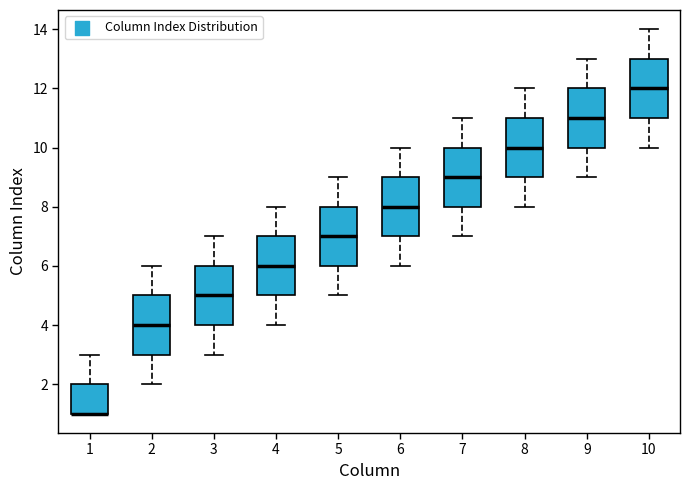

Reading left to right, transcribe this box plot: for each box, give where its median line is, the range the box spans, and where its two whiskers end, as read against the y-axis. The values are not printed on the chart, so give them approximately, as read against the axis.

1: median 1 (drawn on the box's lower edge), box 1 to 2, whiskers 1 to 3
2: median 4, box 3 to 5, whiskers 2 to 6
3: median 5, box 4 to 6, whiskers 3 to 7
4: median 6, box 5 to 7, whiskers 4 to 8
5: median 7, box 6 to 8, whiskers 5 to 9
6: median 8, box 7 to 9, whiskers 6 to 10
7: median 9, box 8 to 10, whiskers 7 to 11
8: median 10, box 9 to 11, whiskers 8 to 12
9: median 11, box 10 to 12, whiskers 9 to 13
10: median 12, box 11 to 13, whiskers 10 to 14